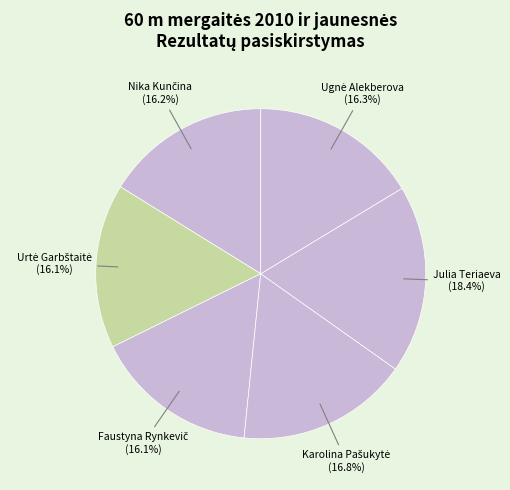

To the nearest percent, what is the difference between the largest and smallest slice percentages?

2%